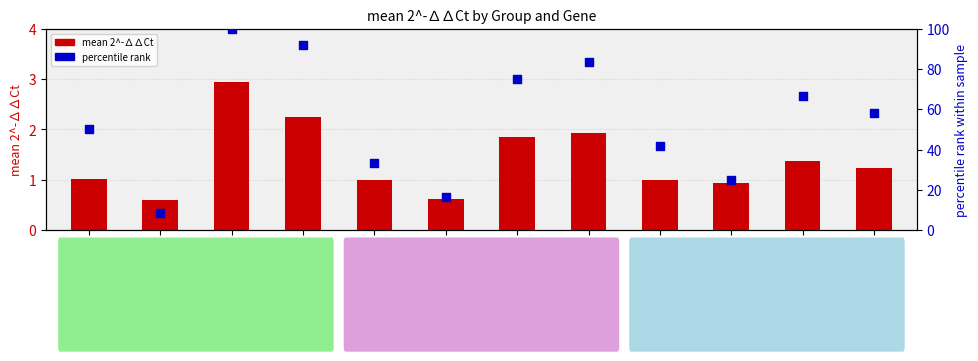

At which category is the sum across all series the highest?

miR-mimic